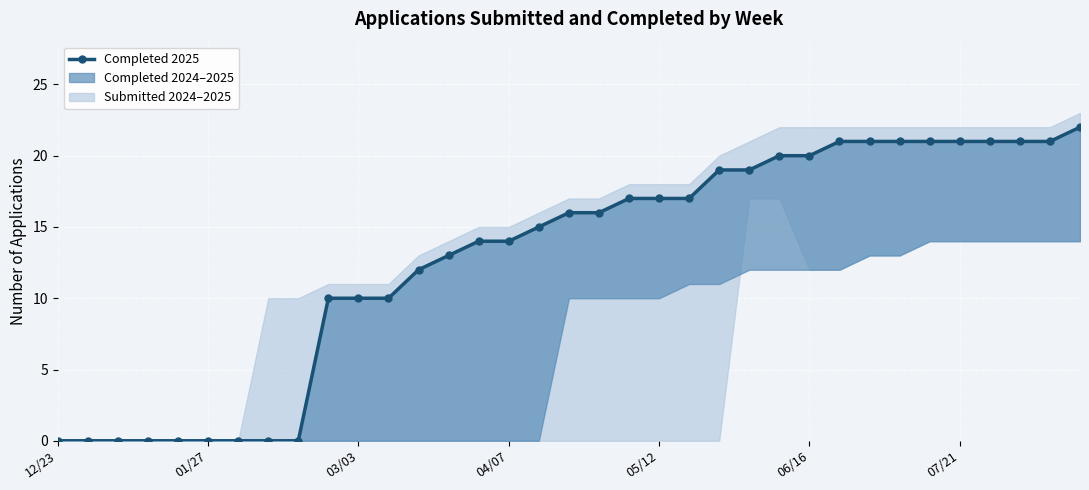

What is the change in value from 21 to 34?

+5